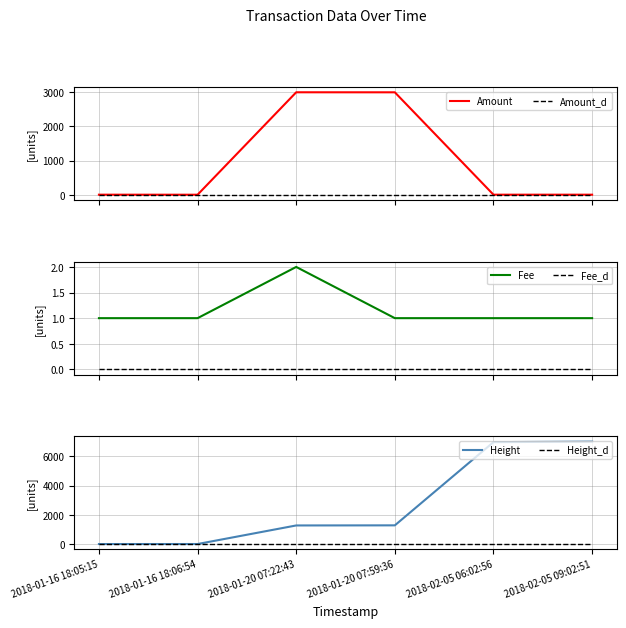

Which has a higher value, 2018-01-16 18:06:54 or 2018-02-05 09:02:51?

2018-02-05 09:02:51